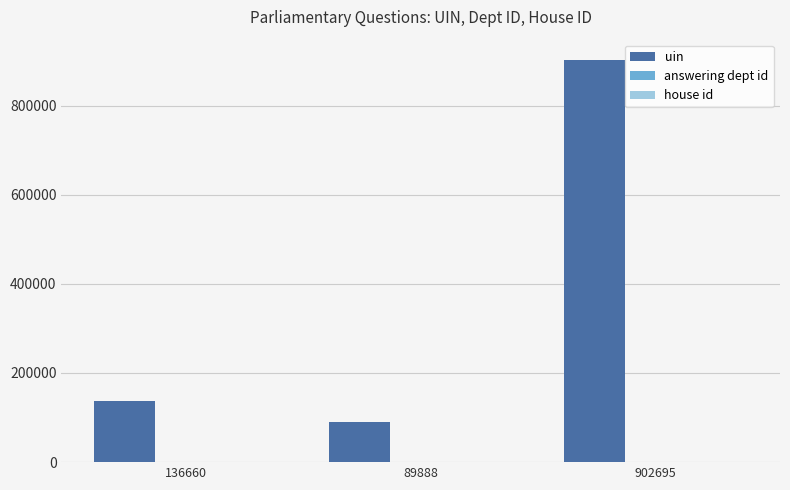

The uin series shows 151824 at 89888. True or false?

False